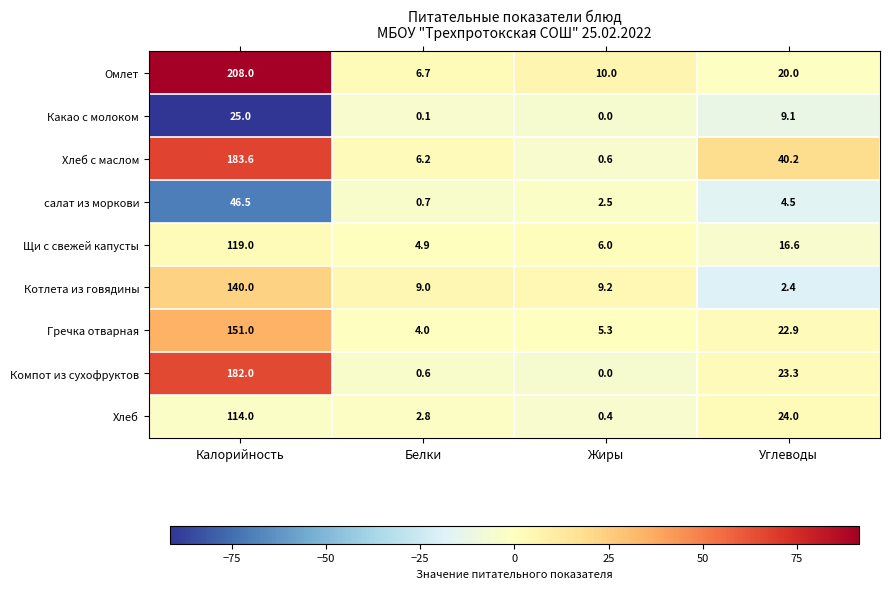

List the series in order of their peak value, highest first.

Омлет, Хлеб с маслом, Компот из сухофруктов, Гречка отварная, Котлета из говядины, Щи с свежей капусты, Хлеб, салат из моркови, Какао с молоком